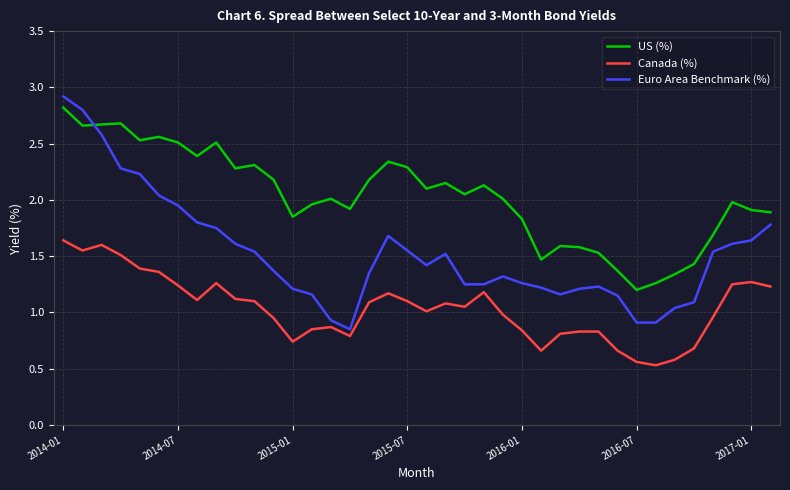

True or false: Canada (%) and US (%) intersect in this chart.

False